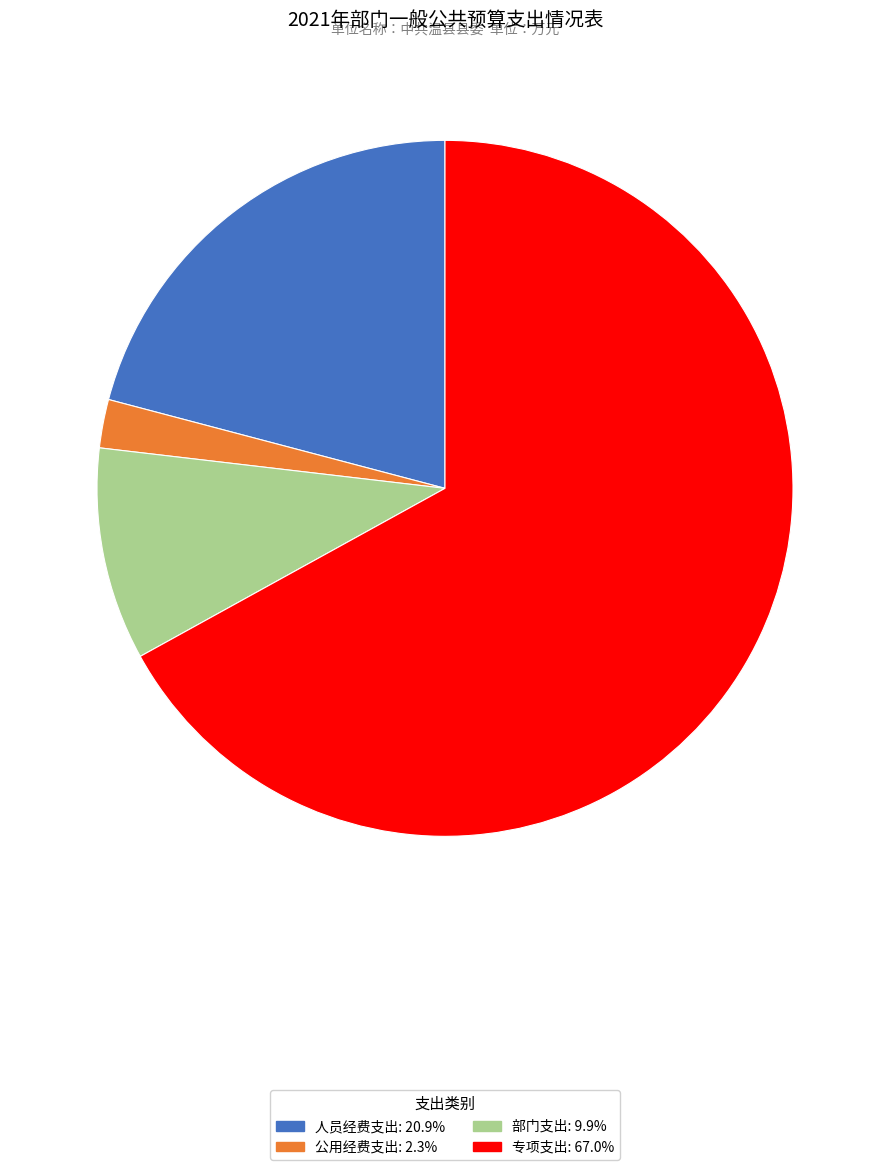

Approximately how many times larger is the value at 人员经费支出 compared to 公用经费支出?

9.3